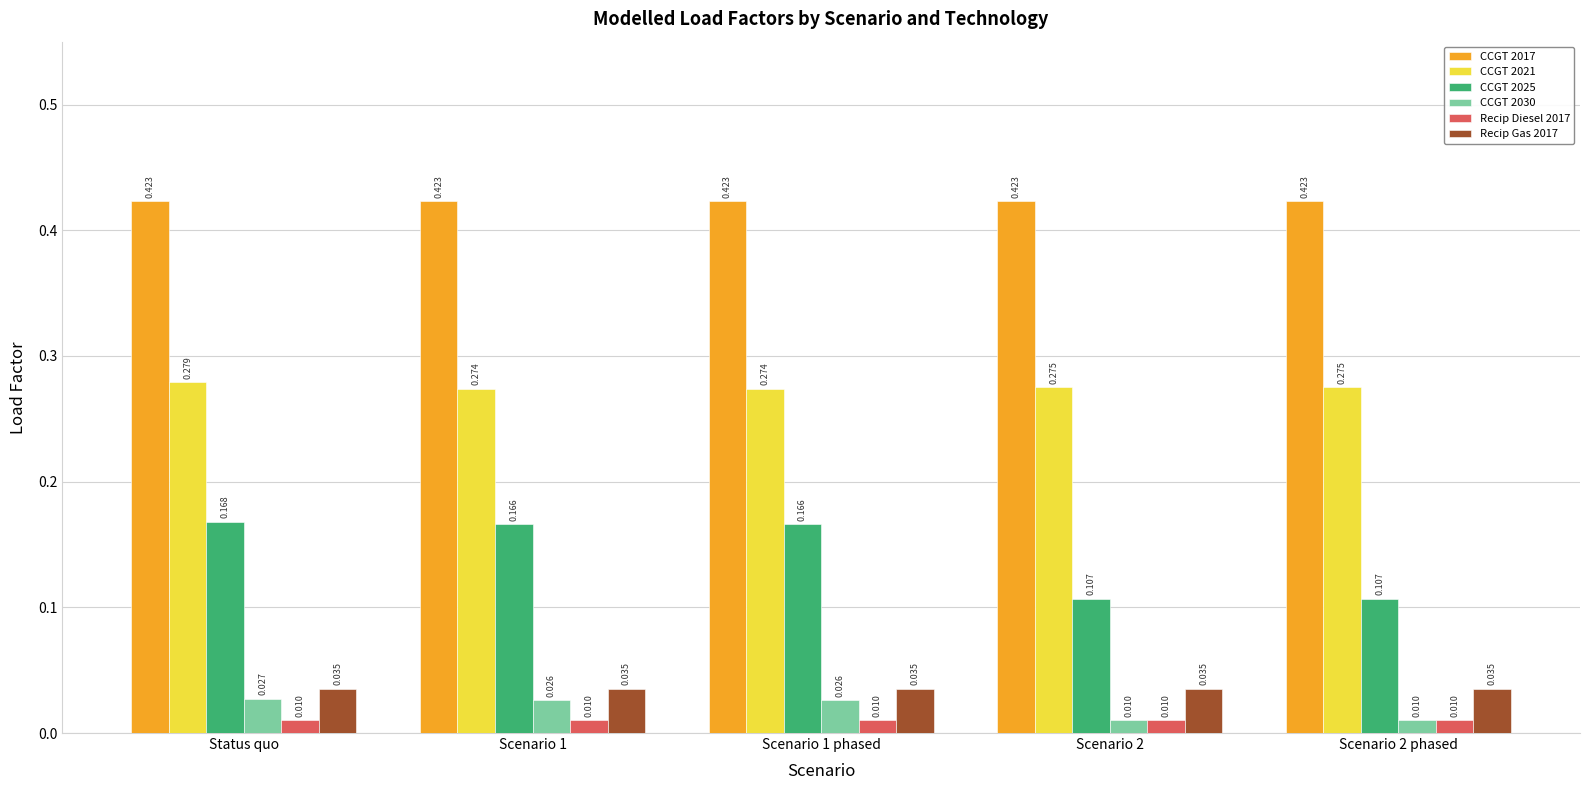

Which category has the highest value in the CCGT 2030 series?

Status quo